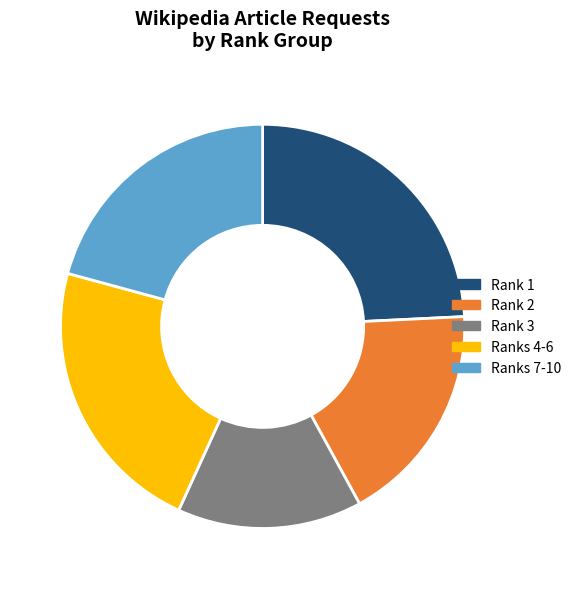

Do Ranks 4-6 and Rank 2 together represent more than half of the pie?

No